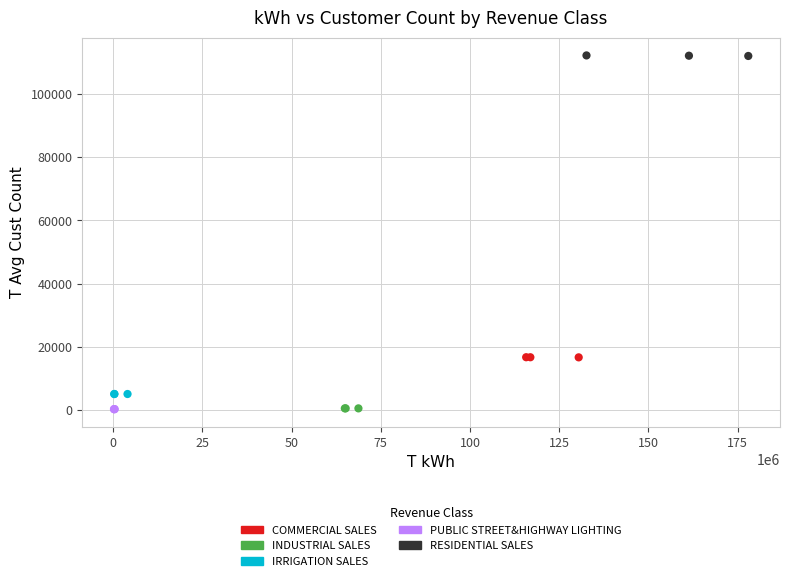

Which series contains the highest Y value?

RESIDENTIAL SALES